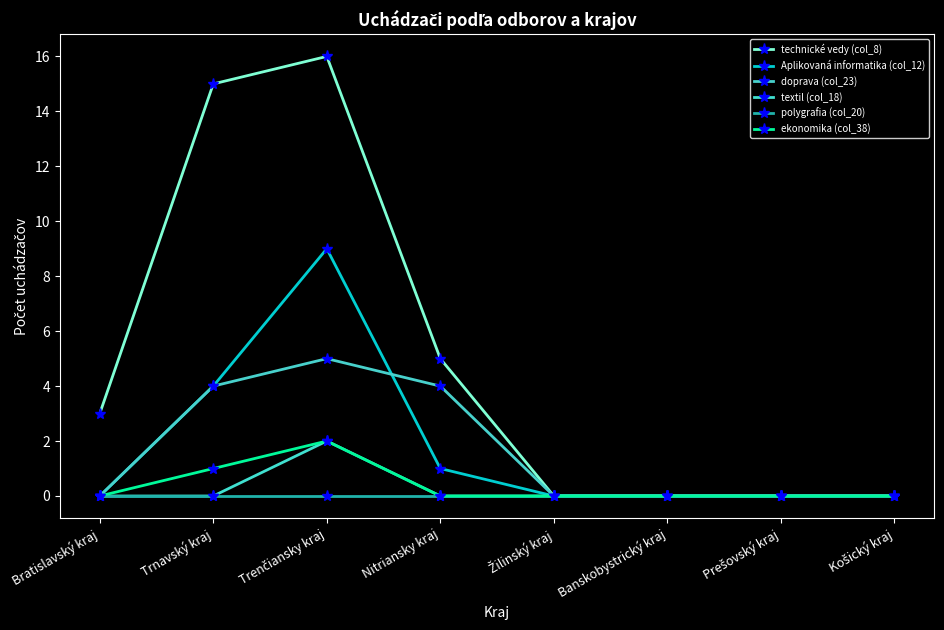

How many series are shown in this chart?

6